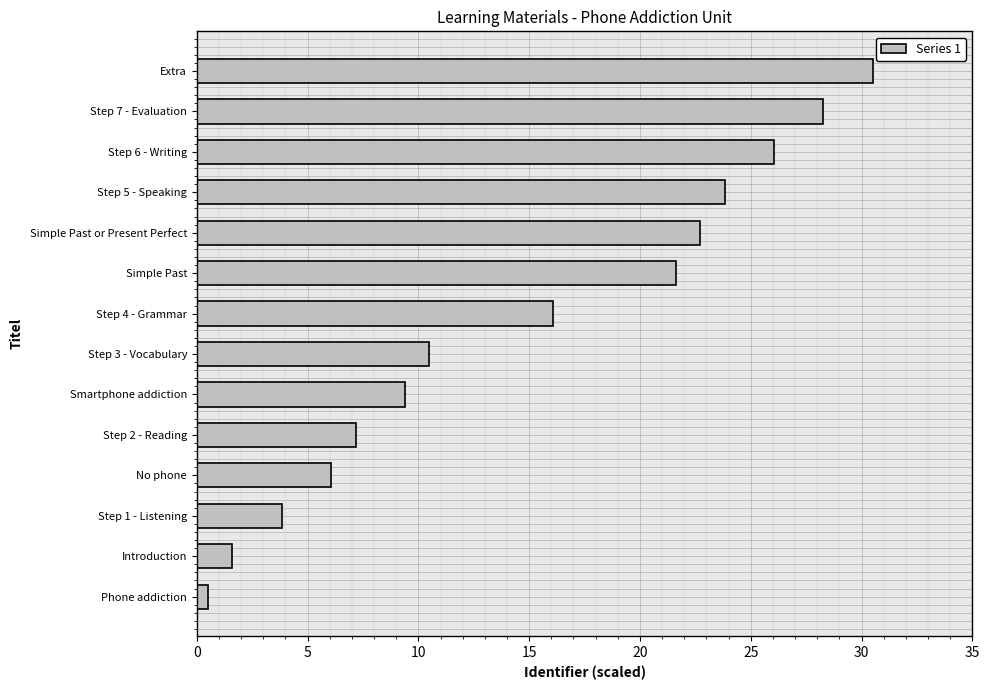

How many data points are above 16?

7